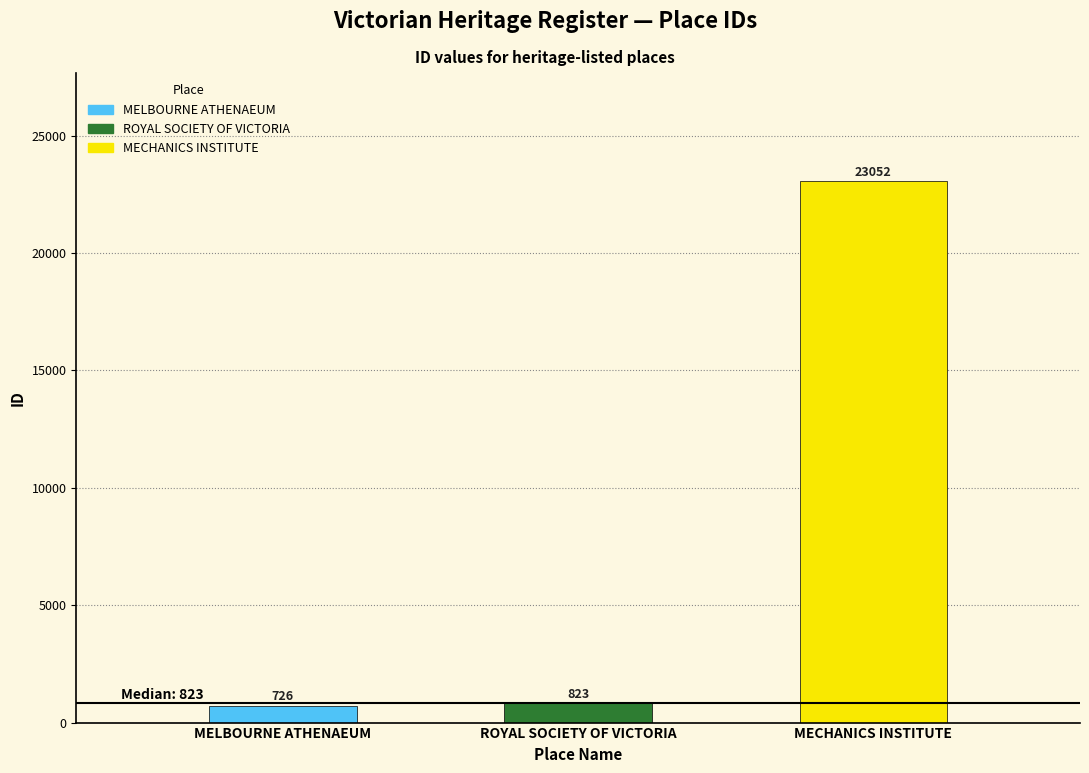

What is the approximate value at MELBOURNE ATHENAEUM?

726